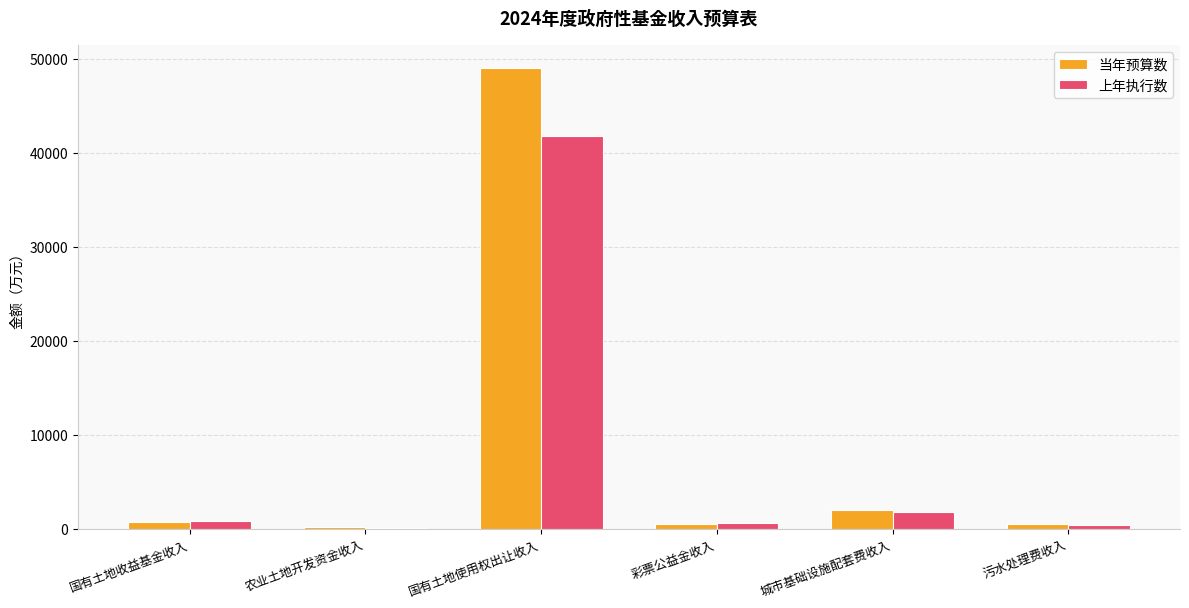

Where is 上年执行数 nearest to the value 20980?

城市基础设施配套费收入